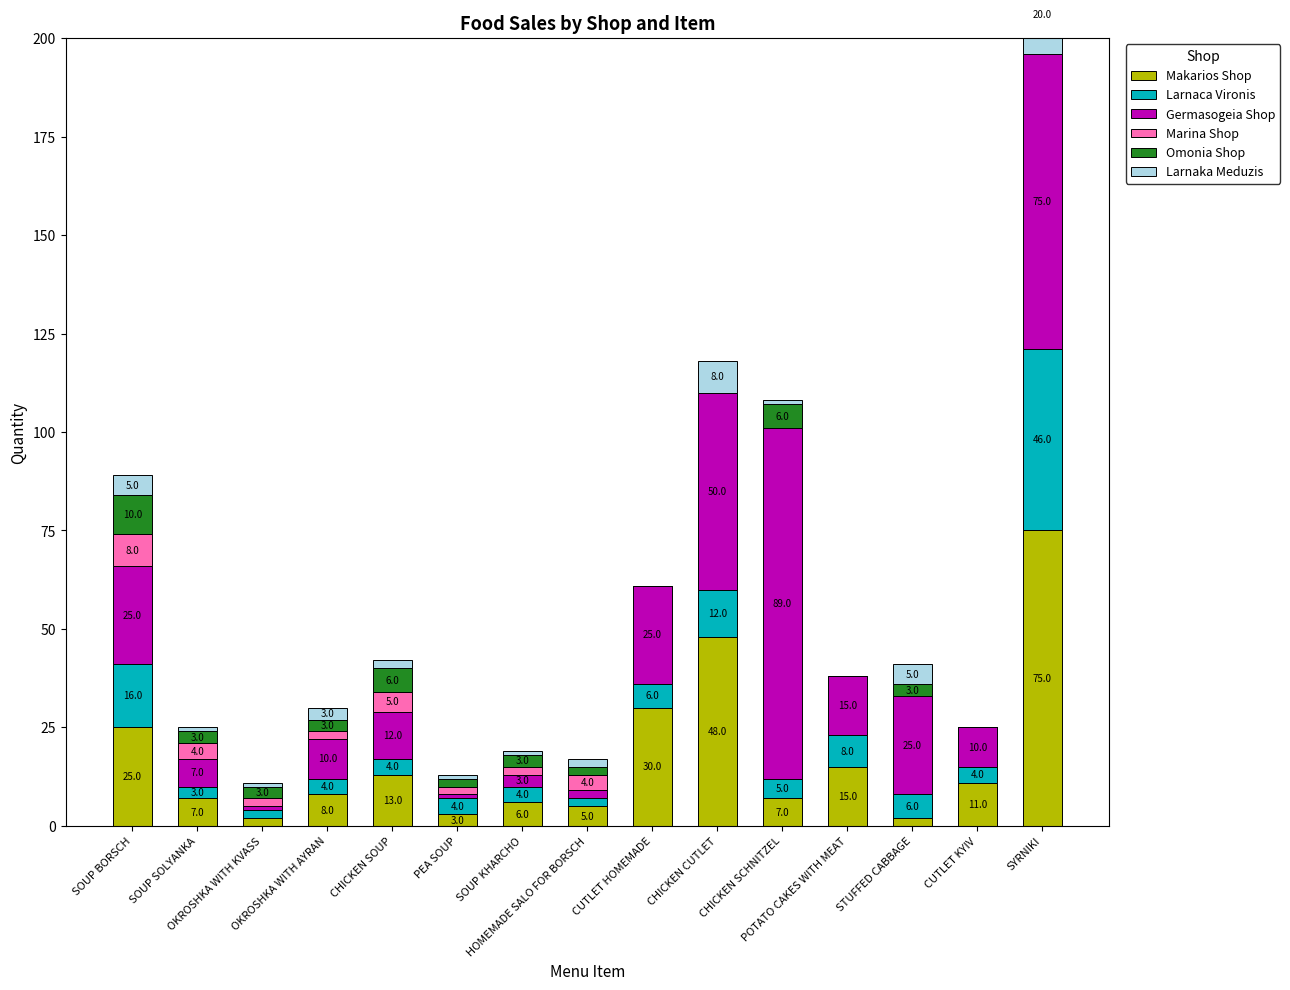

What is the spread (max minus min) of values at POTATO CAKES WITH MEAT?

15